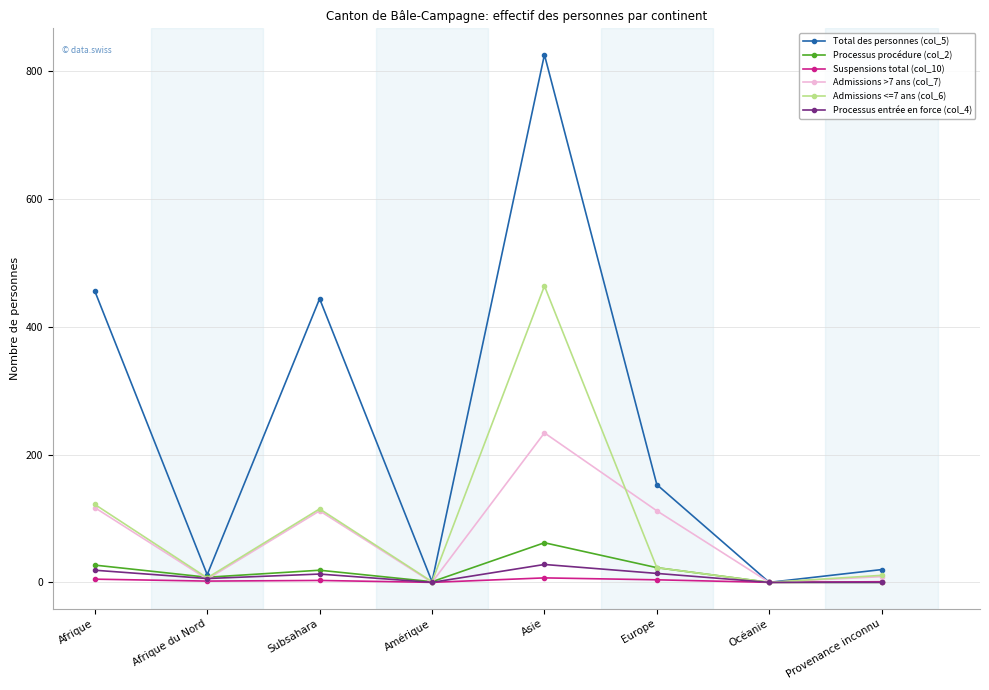

True or false: Suspensions total (col_10) has a value of 4 at Europe.

True